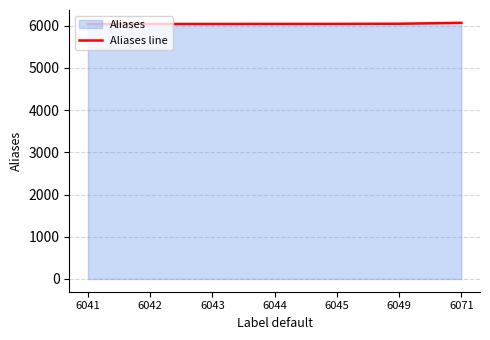

What is the value of the 2nd point from the left?

6042